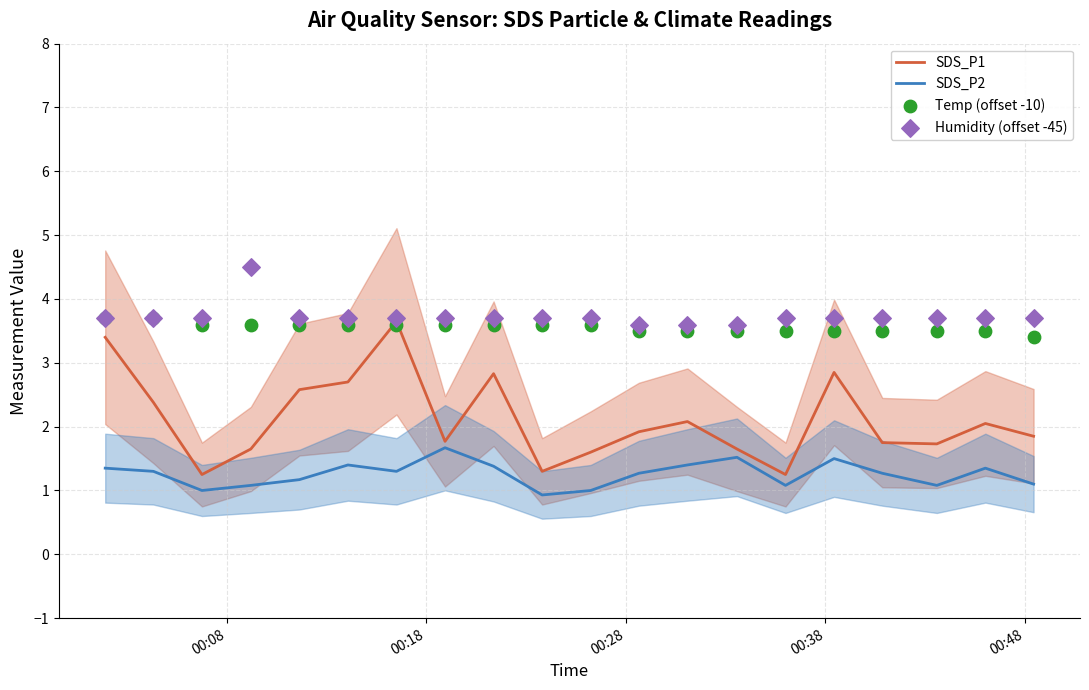

Which series has the largest total across all categories?

Humidity (offset -45)